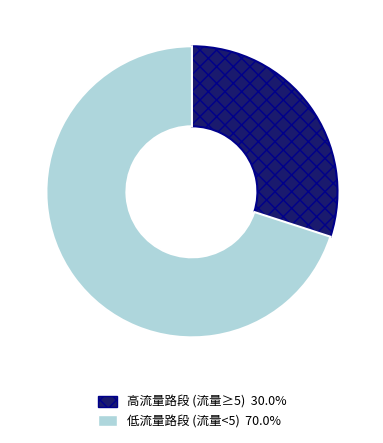

Does any single category account for the majority?

Yes